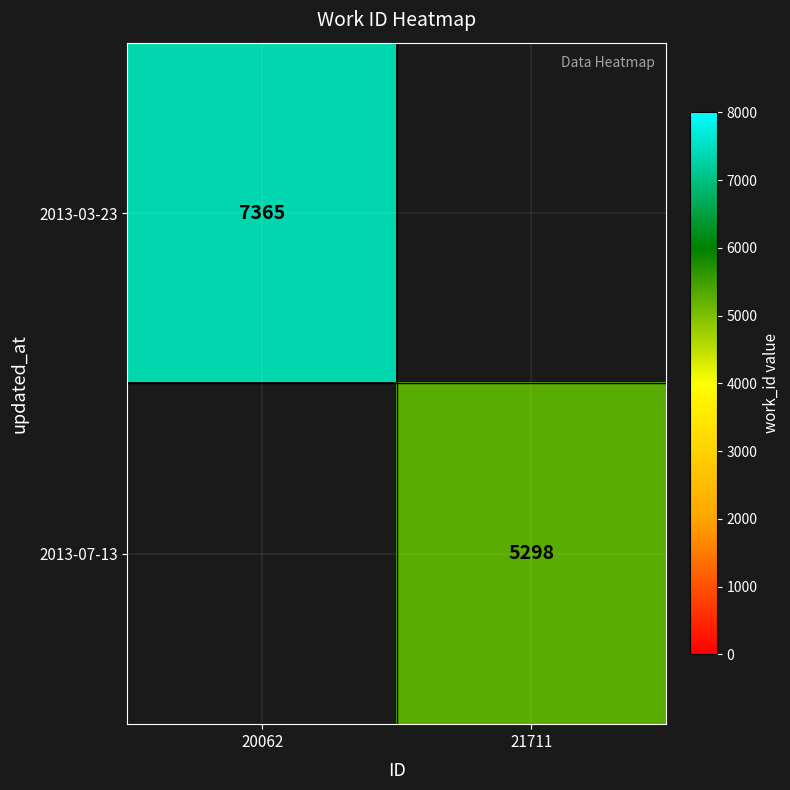

The value of 2013-03-23 at 20062 is 10710. True or false?

False